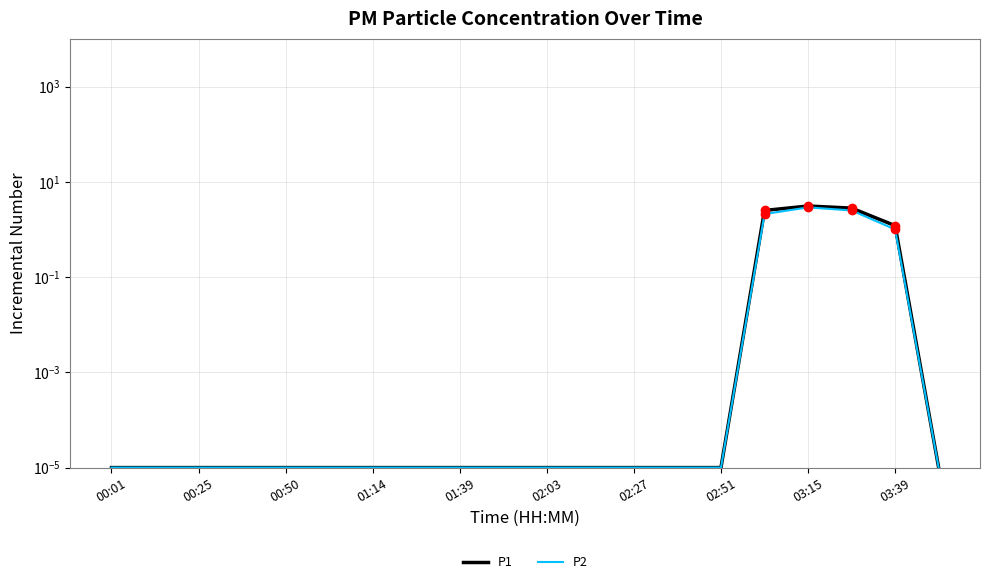

Rank the series by their maximum value, from lowest to highest.

P2, P1